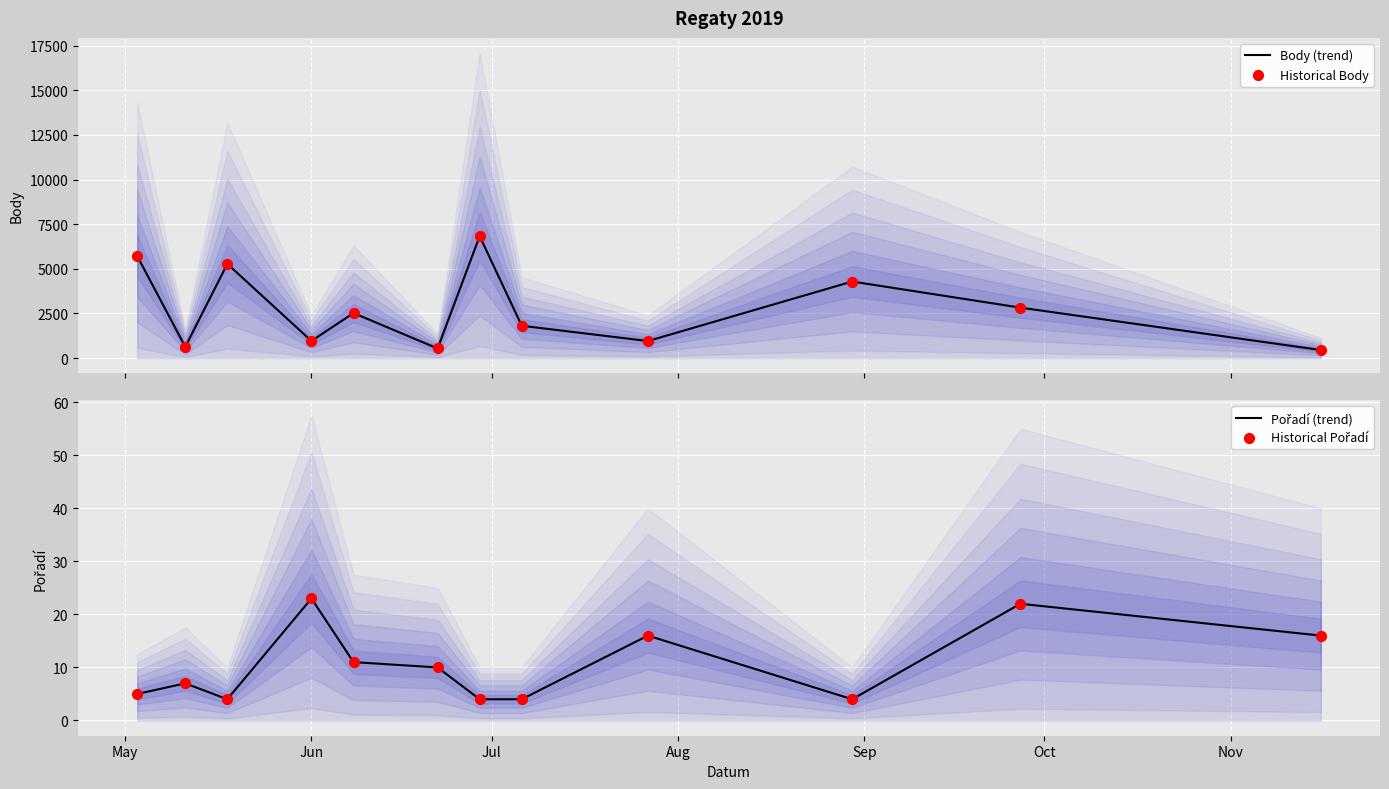

Which series contains the lowest Y value?

Pořadí (trend)